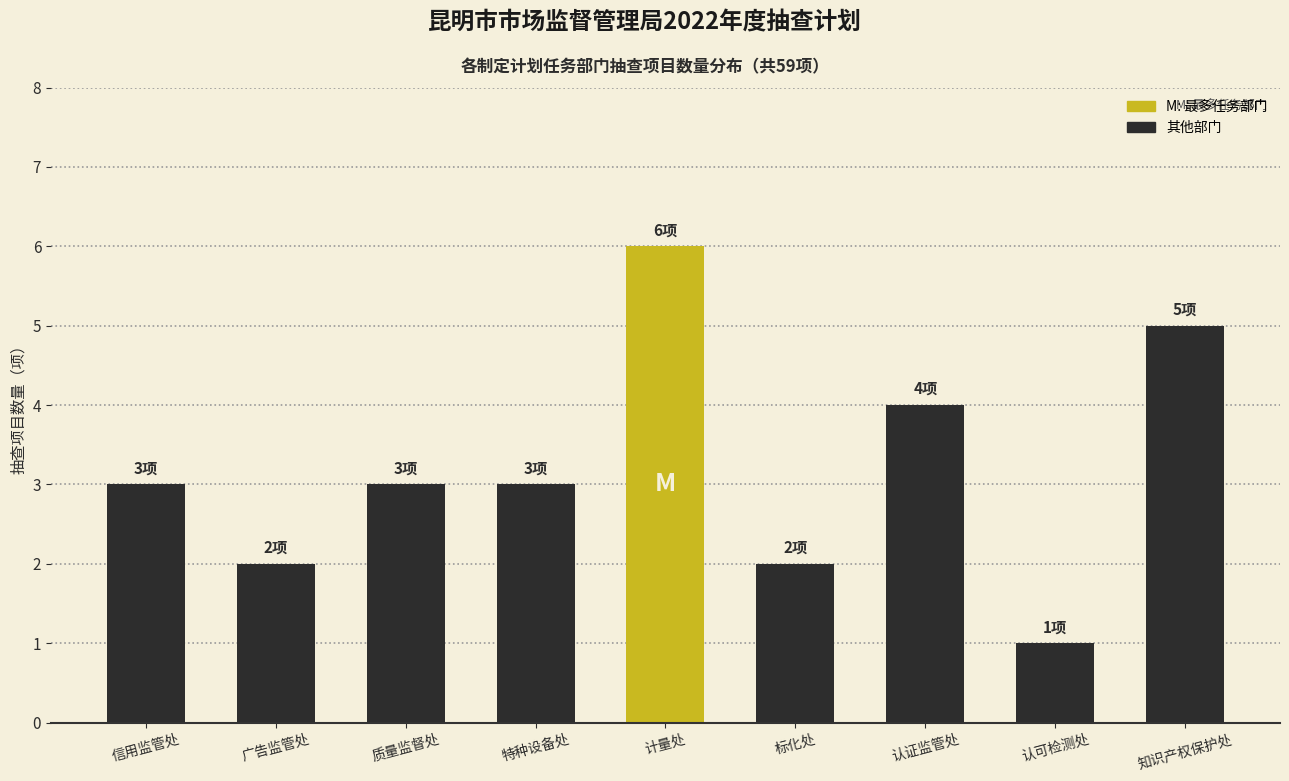

Reading left to right, what are all the values shown in this chart?

3	2	3	3	6	2	4	1	5